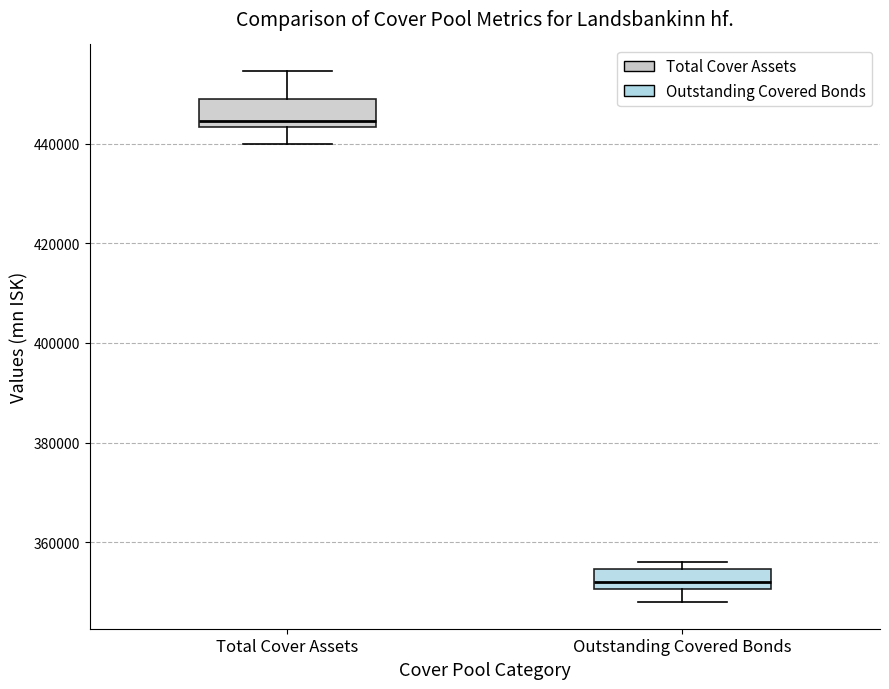

Reading left to right, read every box against the y-axis: the position of its median line, the range the box covers, and the ends of its whiskers. The values are not printed on the chart, so give them approximately, as read against the axis.

Total Cover Assets: median 444000 (just above the box's lower edge), box 444000 to 450000, whiskers 440000 to 454000
Outstanding Covered Bonds: median 352000, box 350000 to 354000, whiskers 348000 to 356000